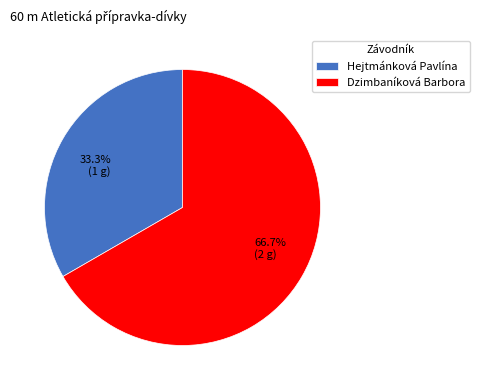

To the nearest percent, what portion does Dzimbaníková Barbora represent?

67%